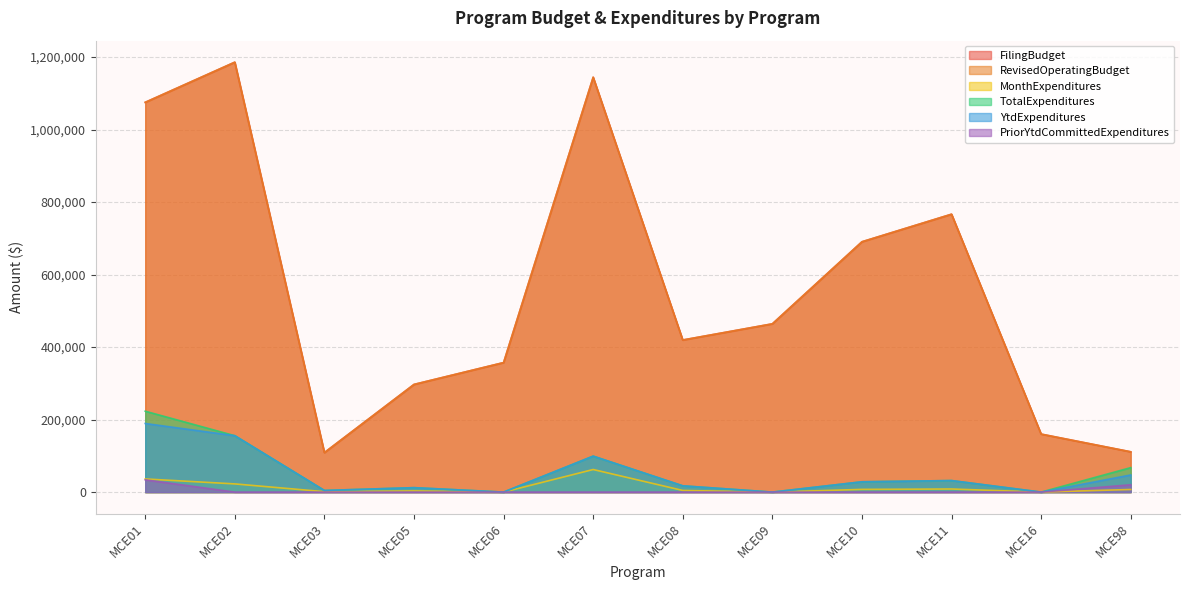

True or false: RevisedOperatingBudget and YtdExpenditures intersect in this chart.

False